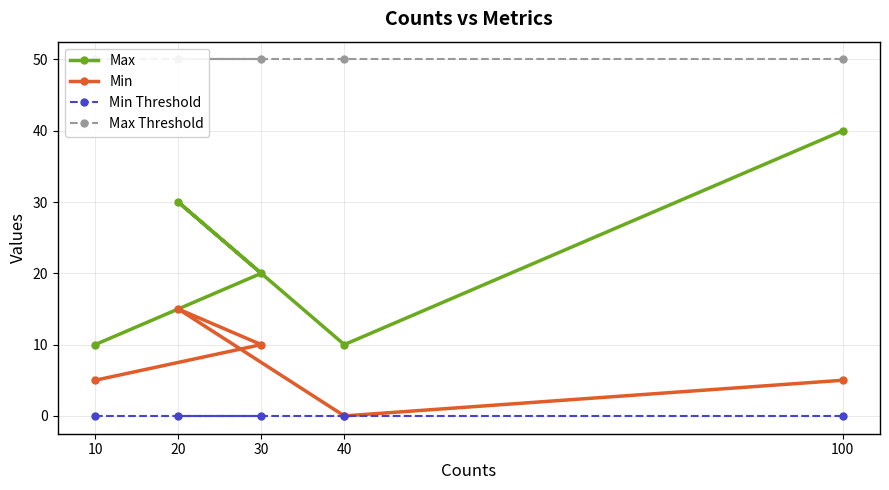

What is the value of the Min point at the 2nd from the left?

15